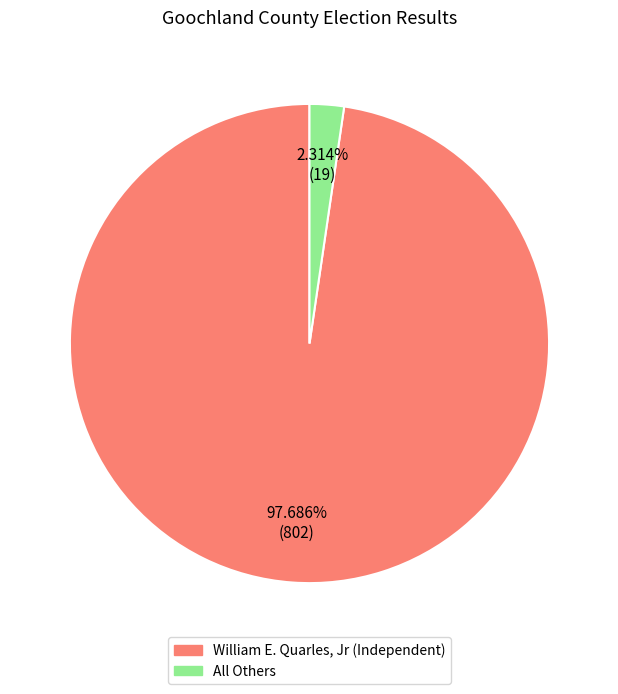

Rank the categories by value from lowest to highest.

All Others, William E. Quarles, Jr (Independent)